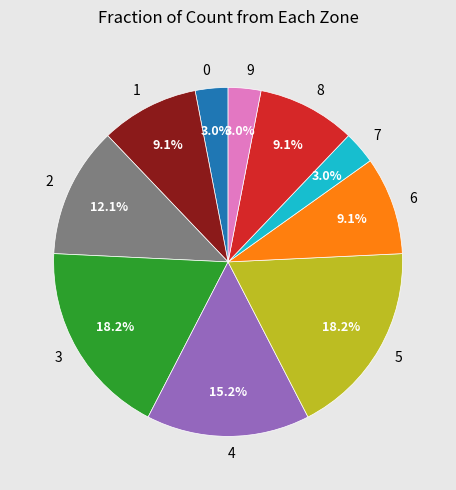

To the nearest percent, what is the average slice percentage?

10%